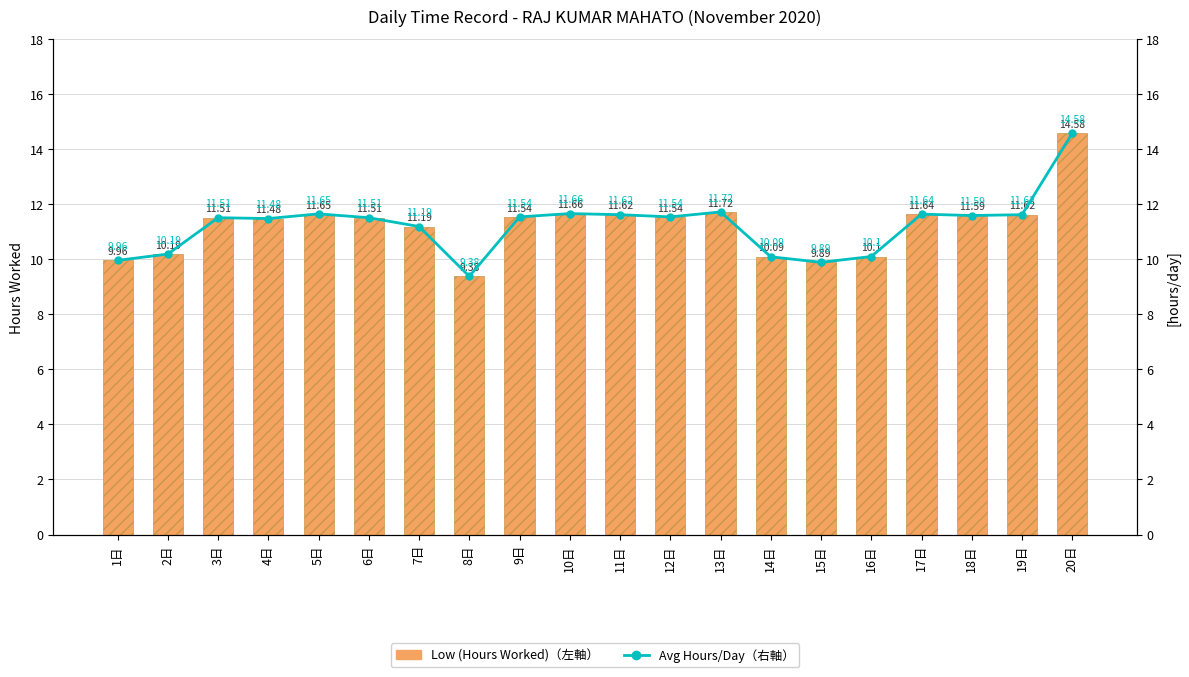

Between 3日 and 6日, which series saw the biggest shift?

Low (Hours Worked)